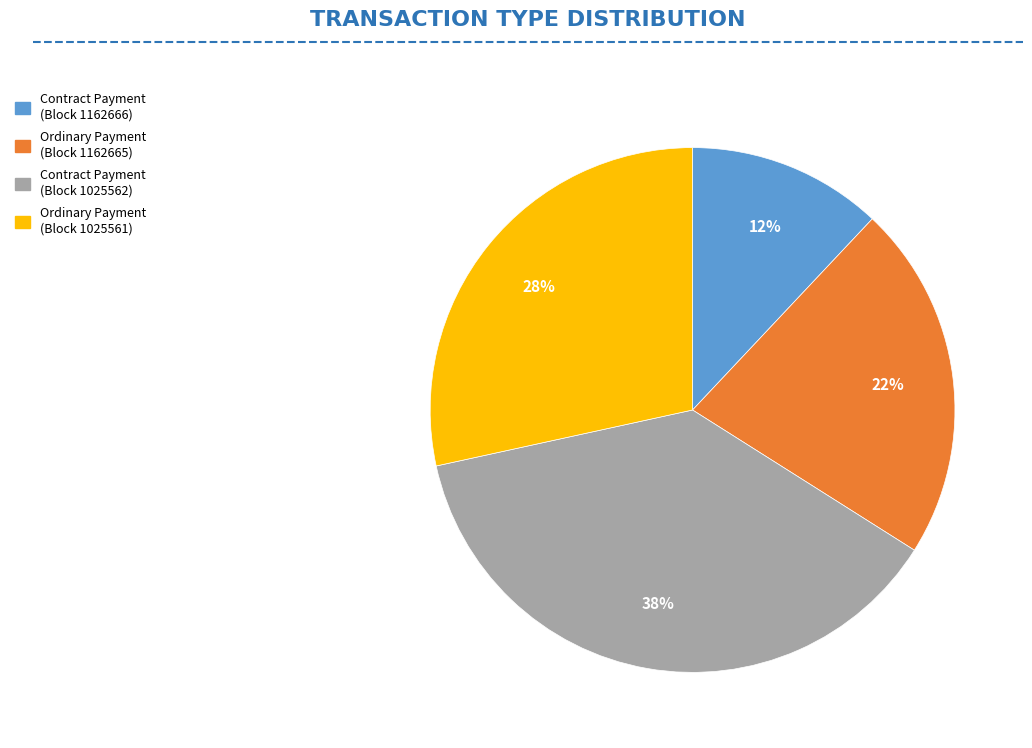

Is there any slice that represents more than half of the pie?

No